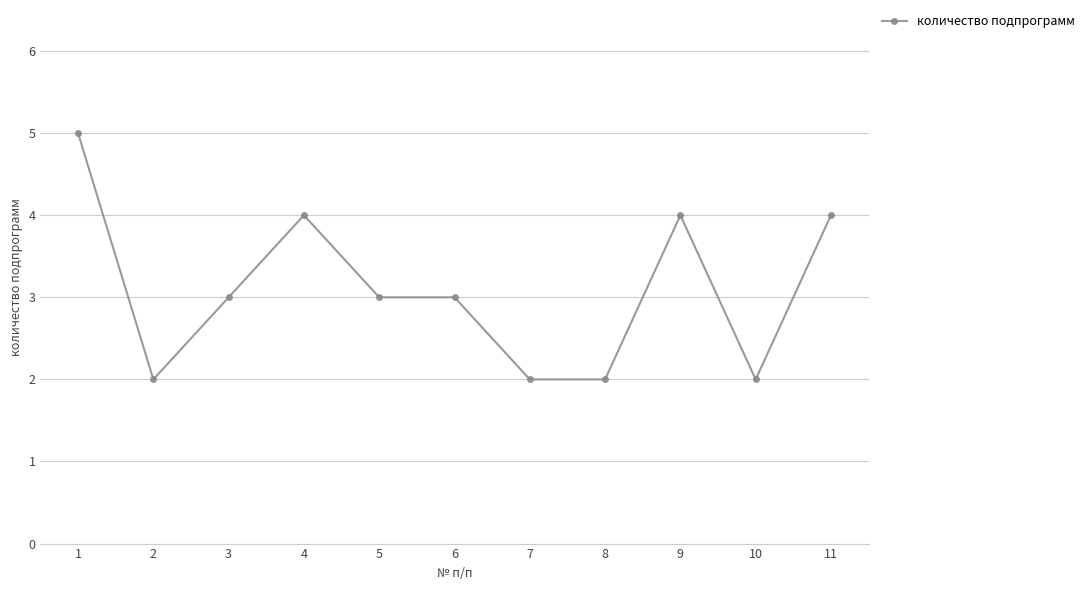

What is the value of the 9th point from the left?

4